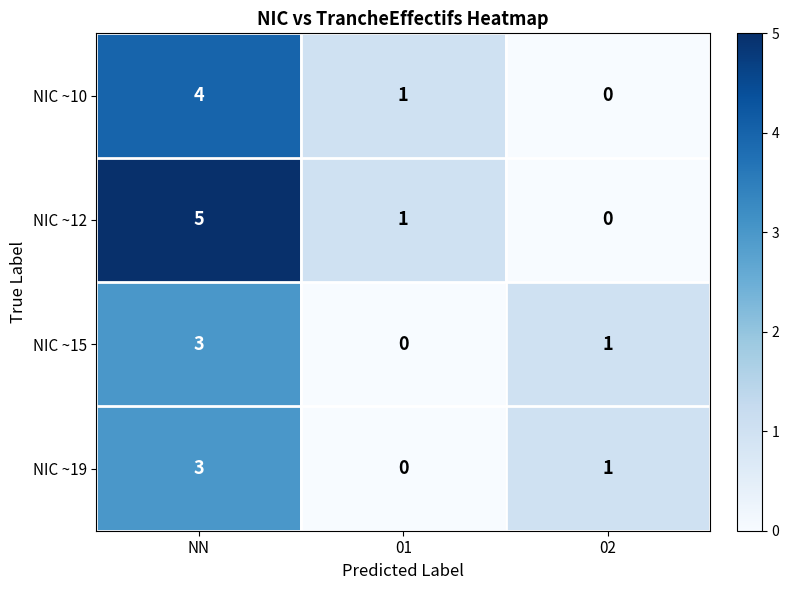

How many NIC ~10 values are between 0 and 4?

3